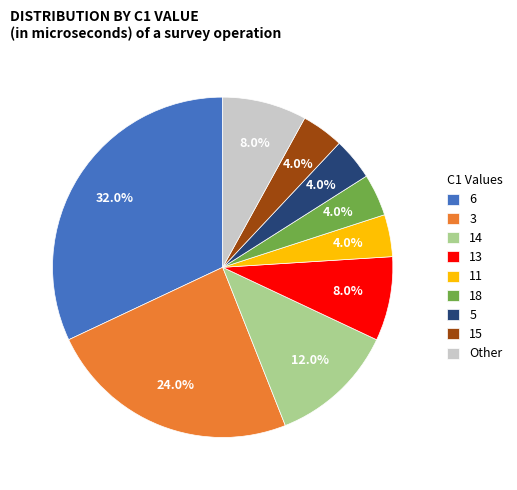

How many slices are in this pie chart?

9